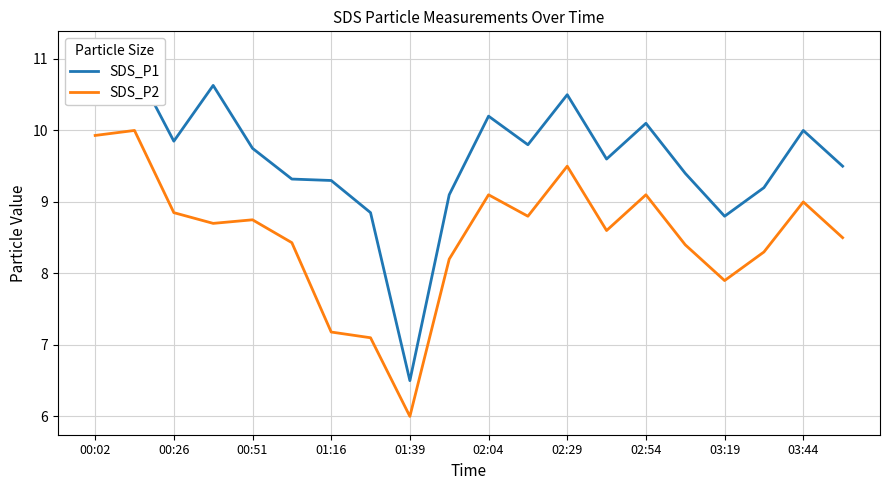

True or false: SDS_P2 and SDS_P1 intersect in this chart.

False